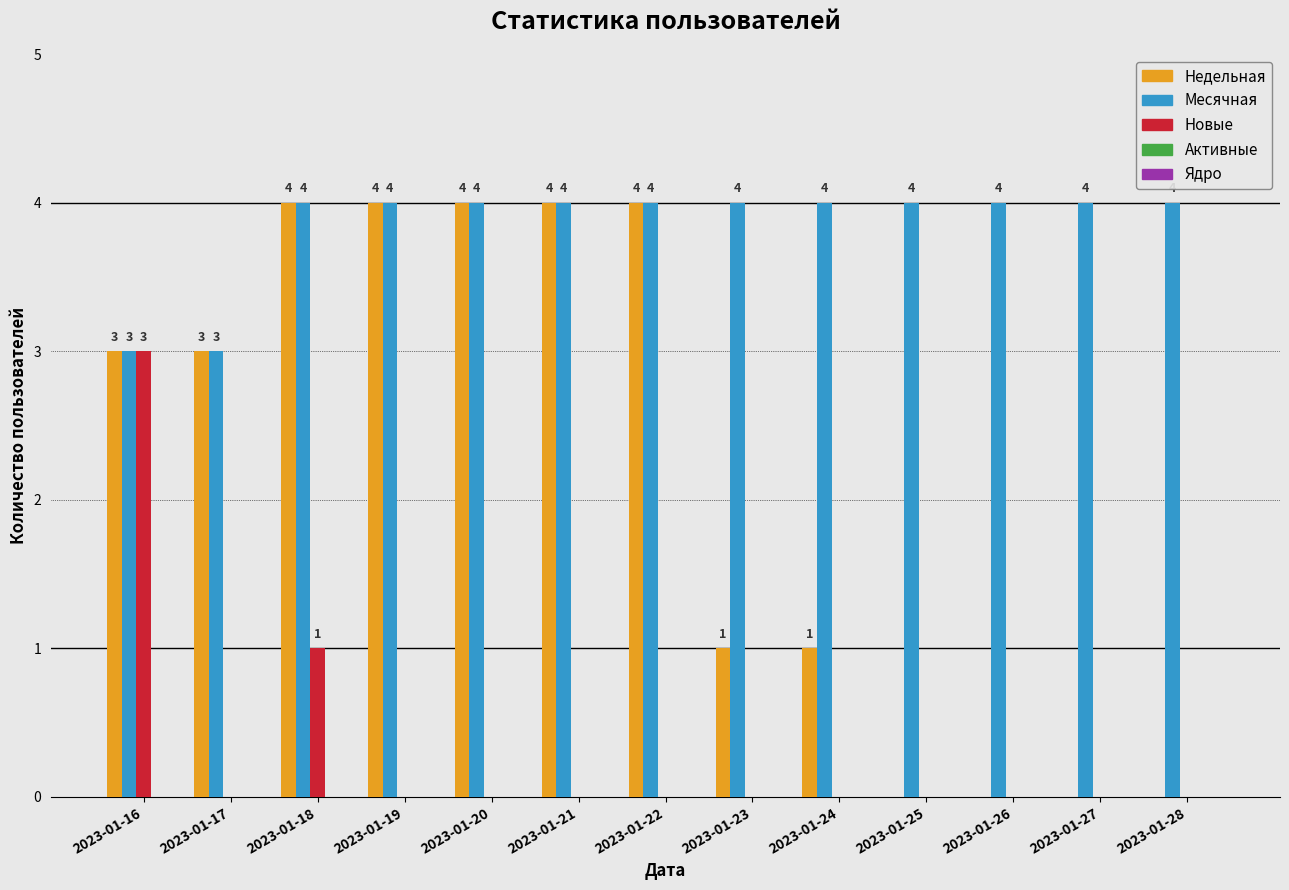

Which series has the largest total across all categories?

Месячная